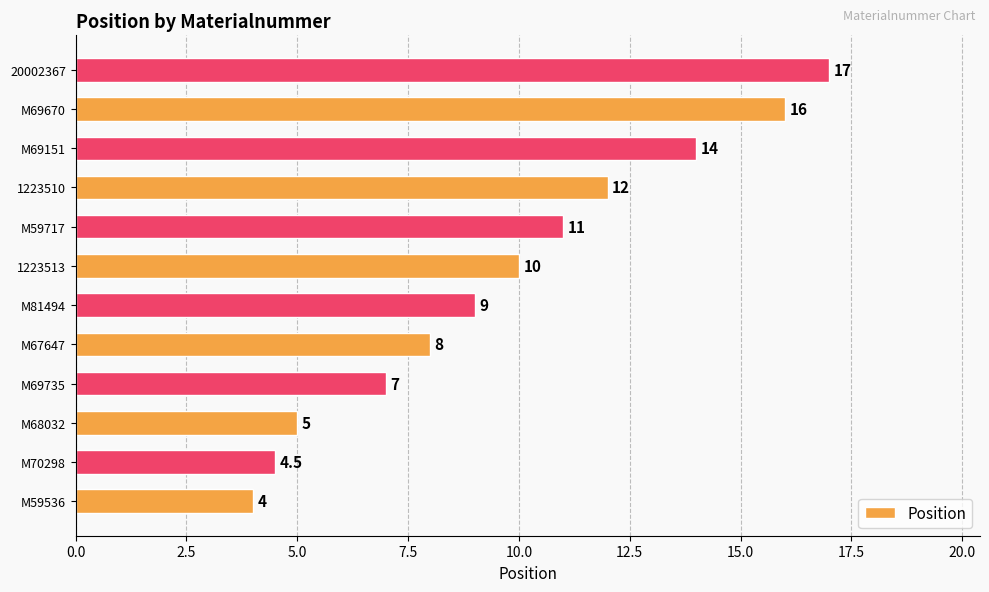

True or false: the data shows 10.6 at M69670.

False